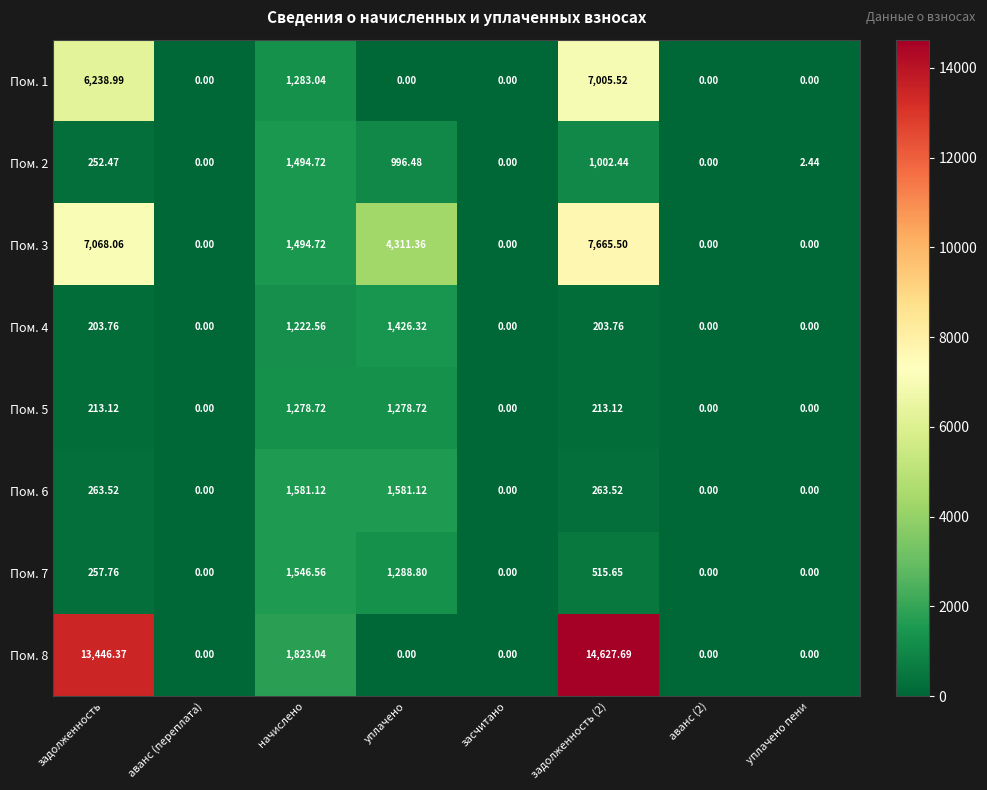

What is the spread (max minus min) of values at уплачено?

4311.4